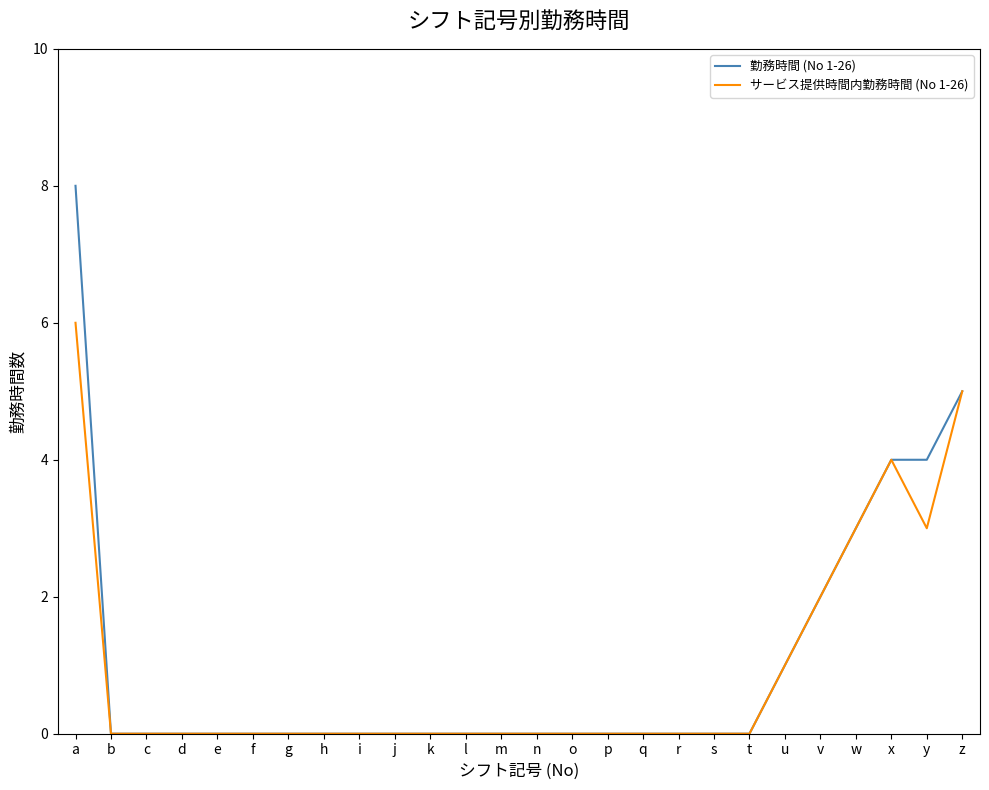

What is the sum of all 勤務時間 (No 1-26) values?

27